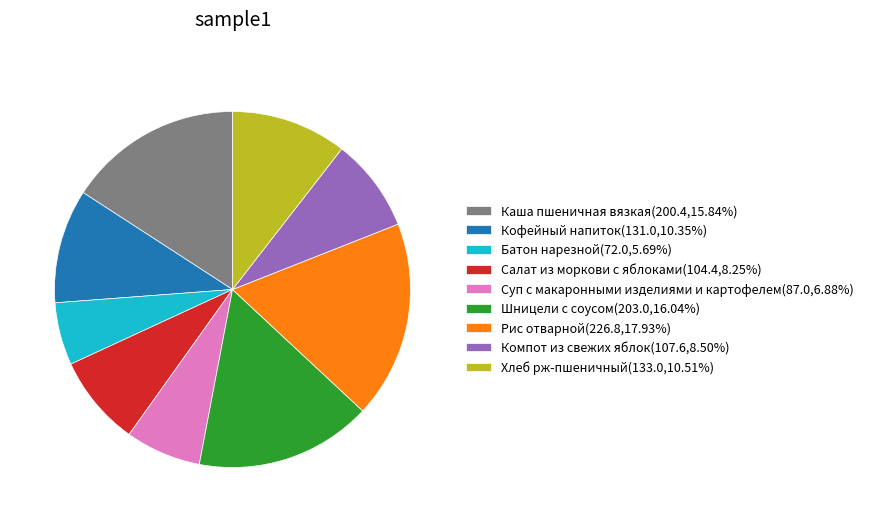

How many segments does this pie chart have?

9